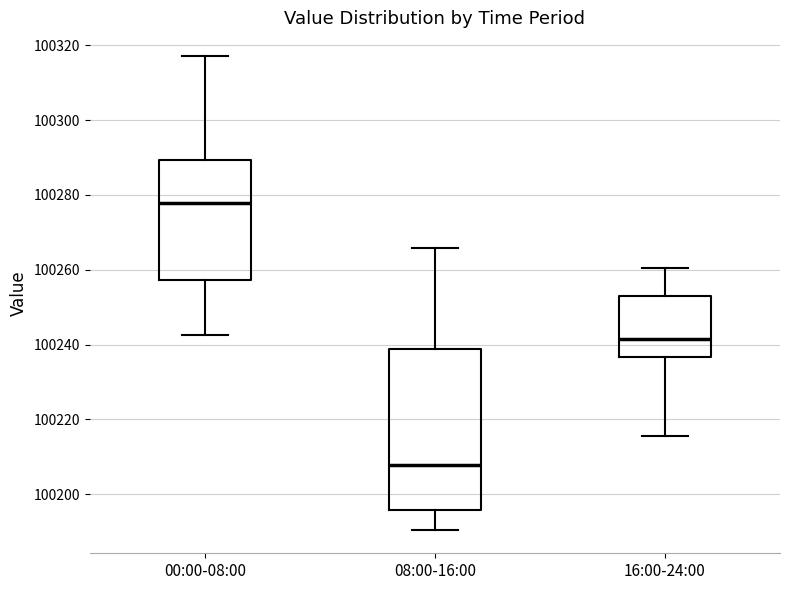

Reading left to right, read every box against the y-axis: the position of its median line, the range the box covers, and the ends of its whiskers. The values are not printed on the chart, so give them approximately, as read against the axis.

00:00-08:00: median 100278, box 100258 to 100290, whiskers 100242 to 100318
08:00-16:00: median 100208, box 100196 to 100238, whiskers 100190 to 100266
16:00-24:00: median 100242, box 100236 to 100252, whiskers 100216 to 100260